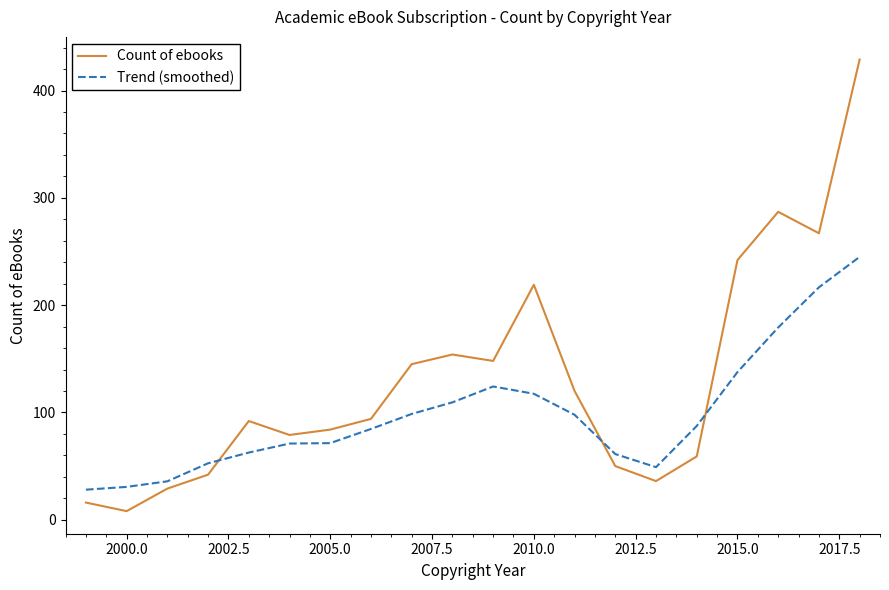

True or false: Trend (smoothed) and Count of ebooks cross at least once.

True